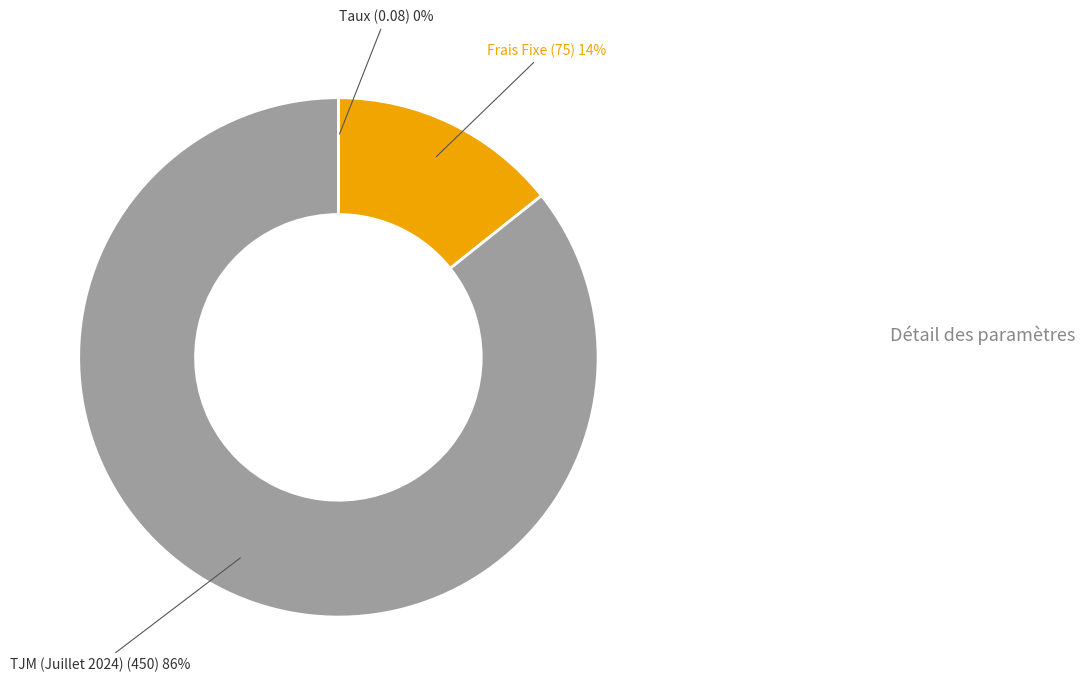

Is it true that TJM (Juillet 2024) is 86% of the pie?

True